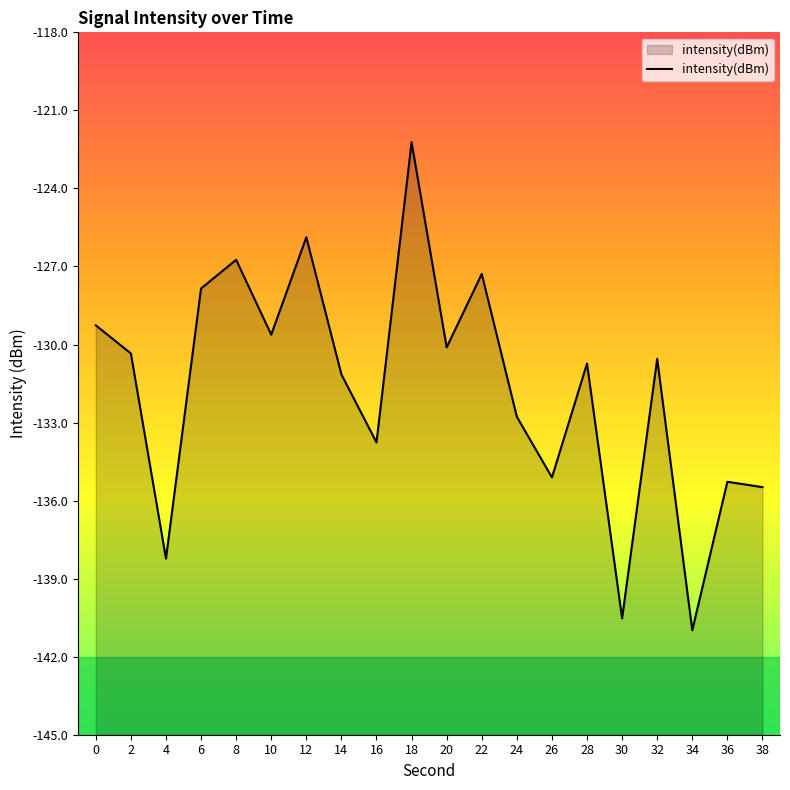

How many values exceed -130?

7